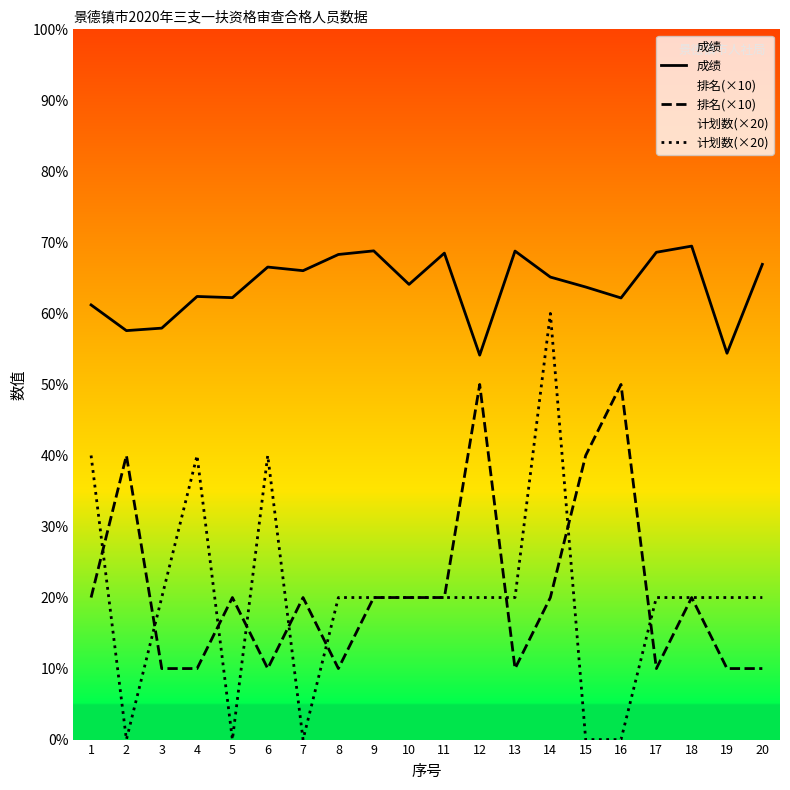

Is it true that 计划数(×20) equals 24.6 at 16?

False